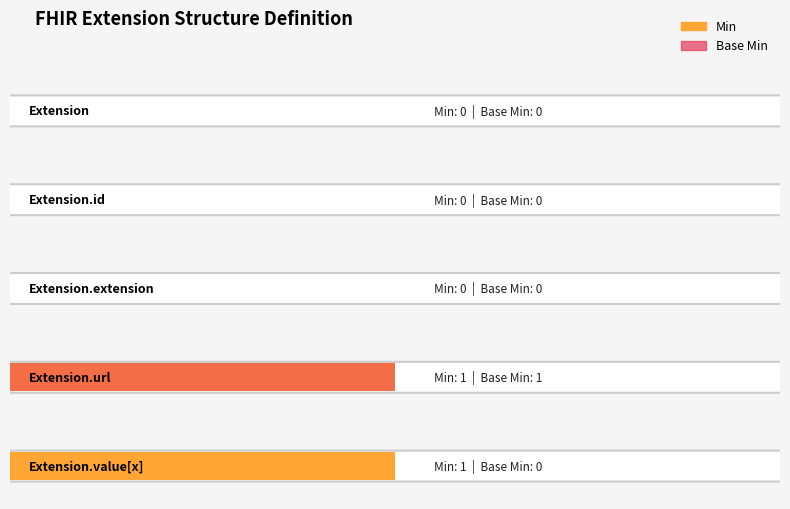

How many values in Min are above zero?

2